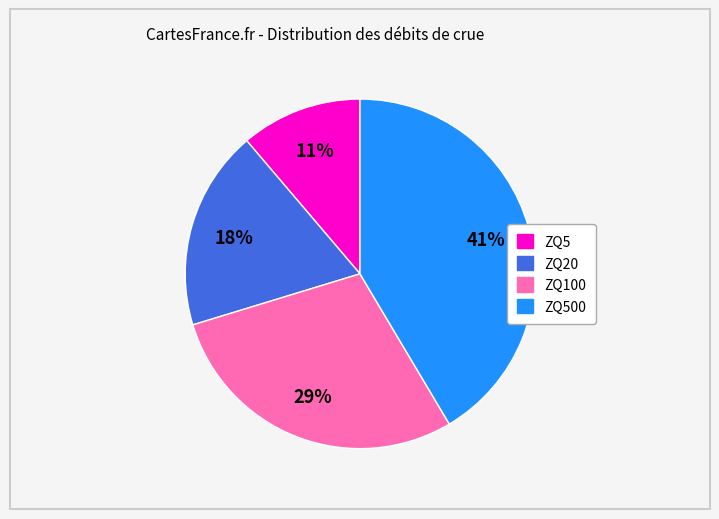

To the nearest percent, what is the average slice percentage?

25%